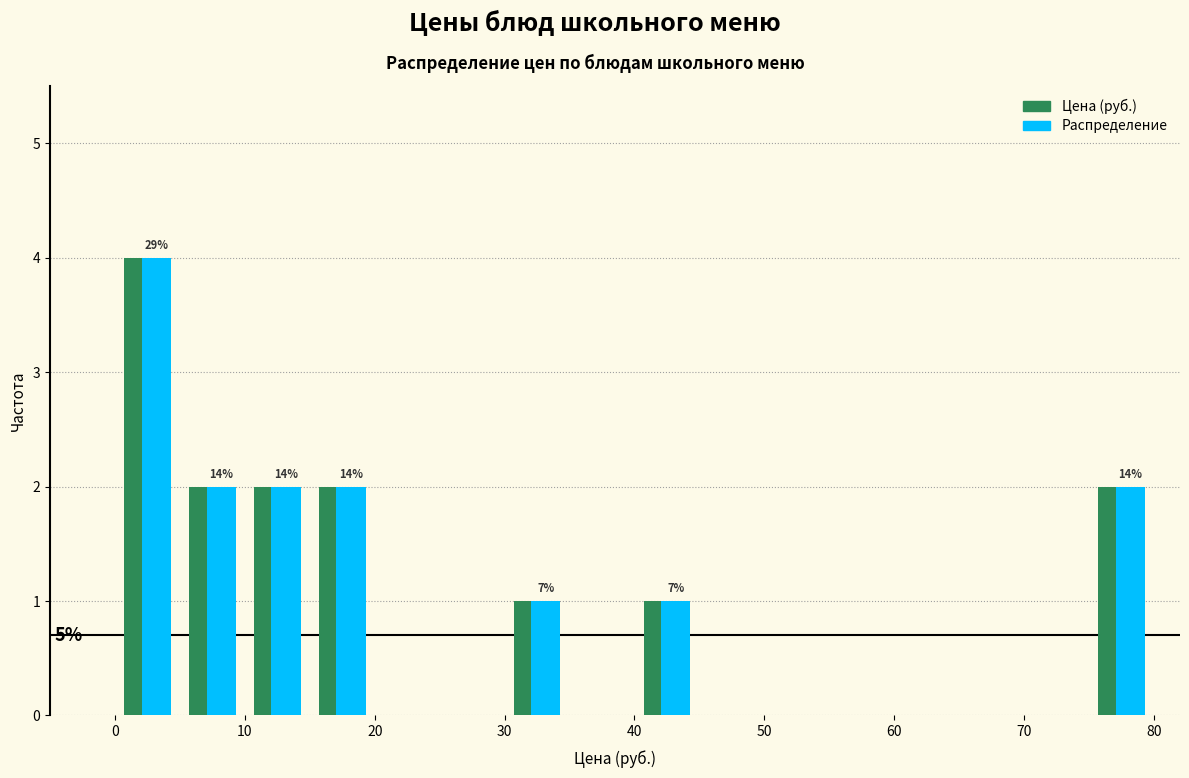

In the Цена (руб.) series, which range on the x-axis has the tallest bar?

0 to 5